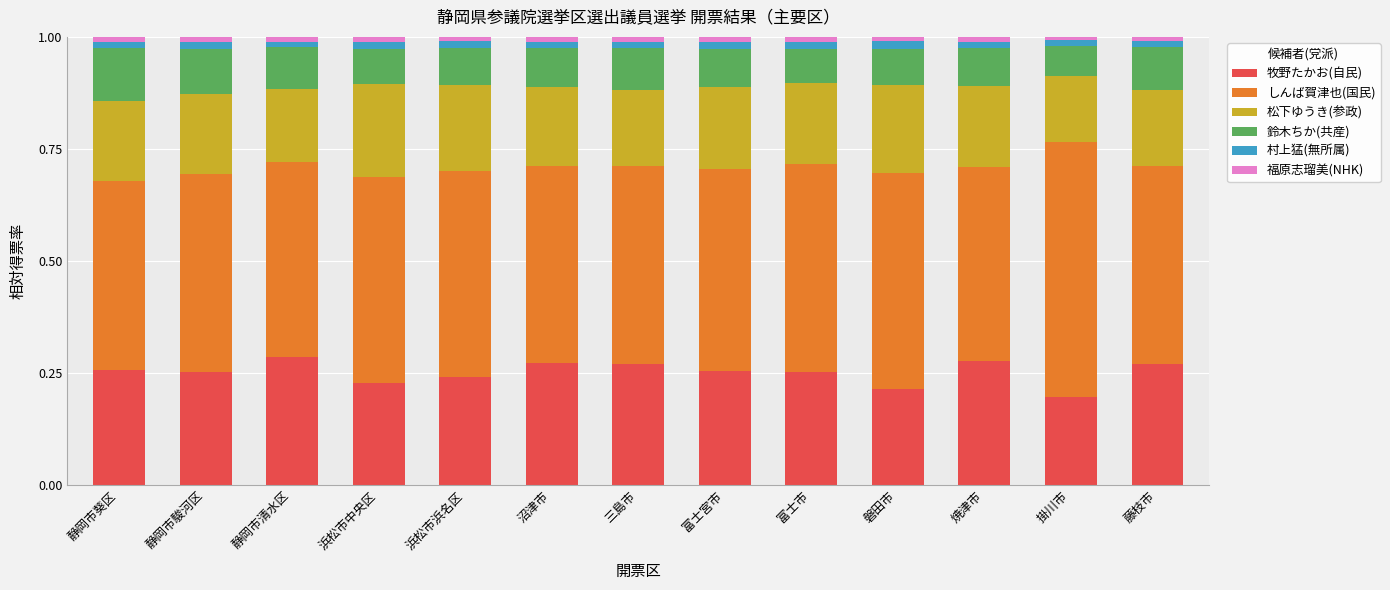

What is the sum of all 牧野たかお(自民) values?

3.3